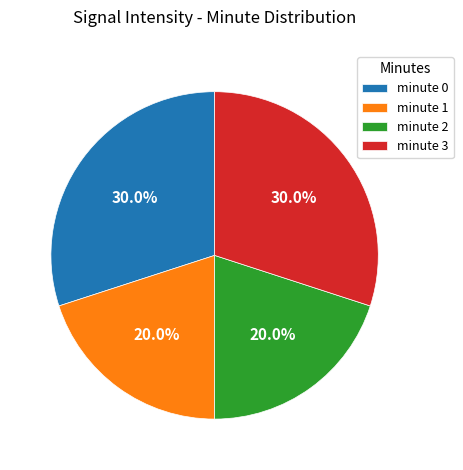

Count the number of slices in the pie.

4